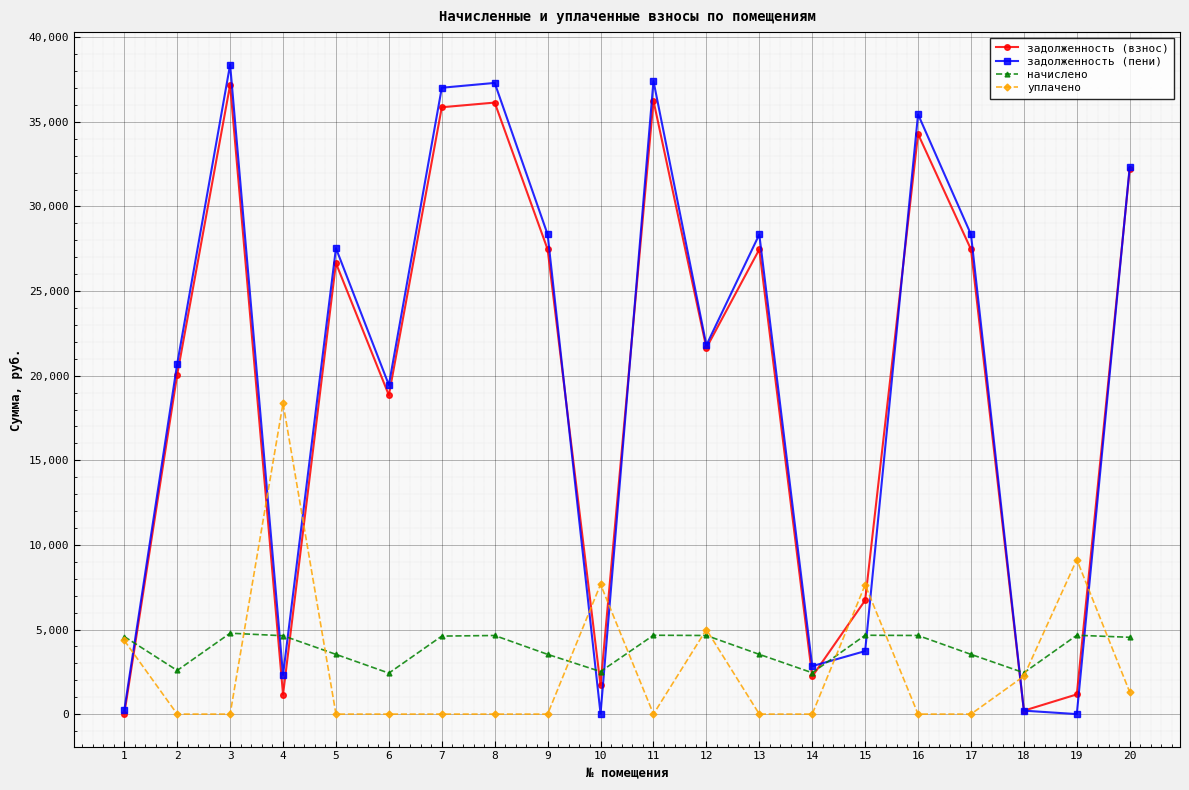

Between 12 and 14, which series saw the biggest shift?

задолженность (взнос)